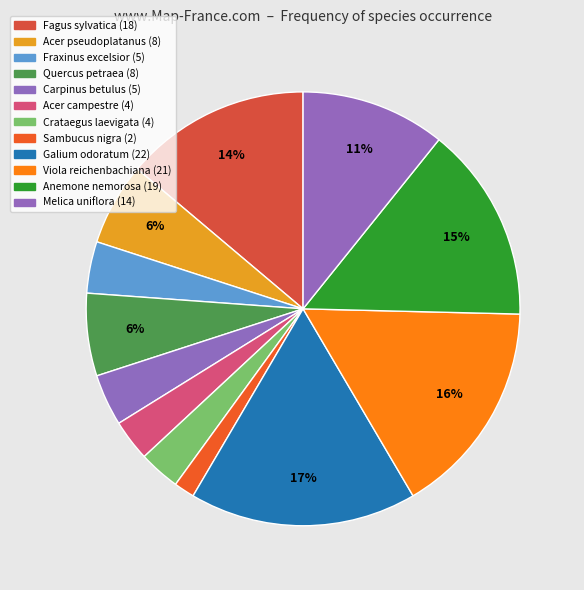

Does any single category account for the majority?

No